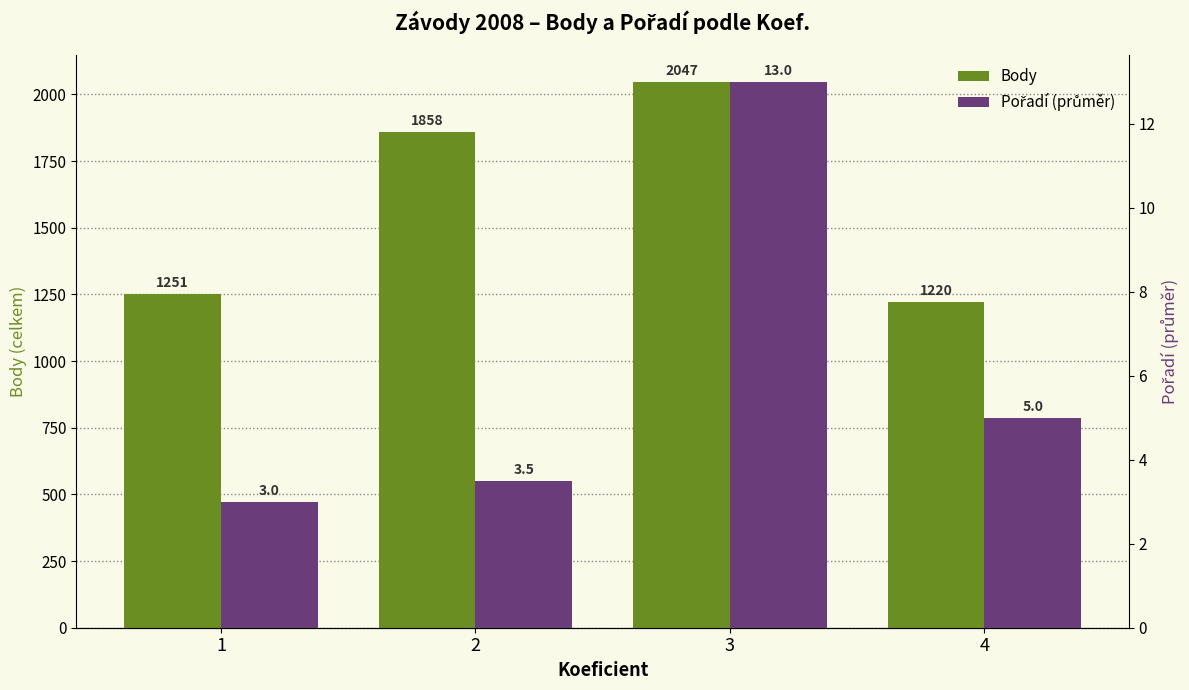

Are the bars horizontal?

No